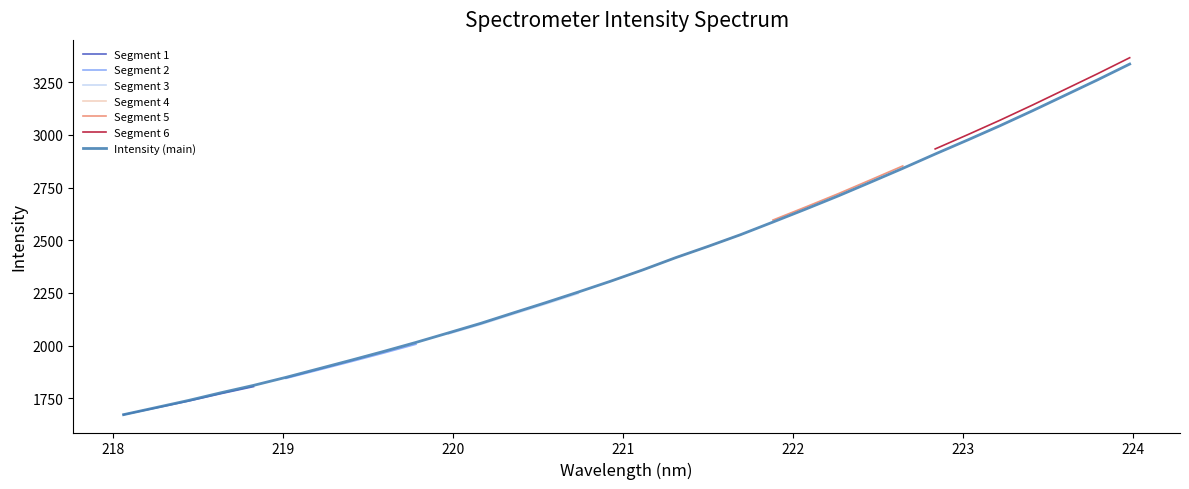

What is the ratio of the value at 219.7801 to the value at 223.0264?

0.7